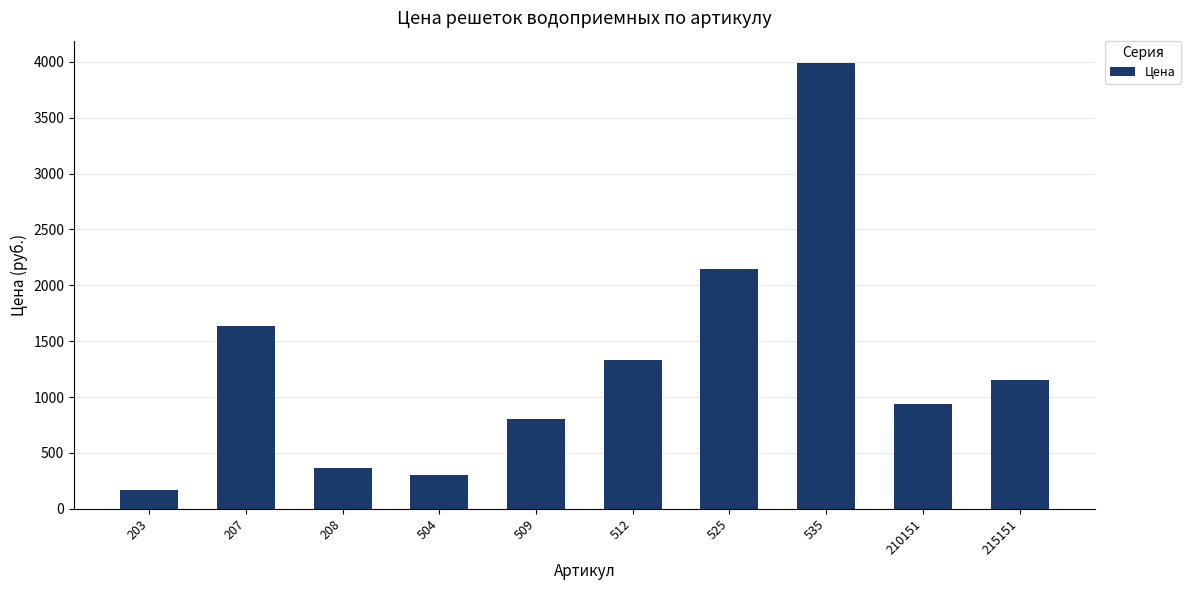

What is the change in value from 207 to 504?

-1339